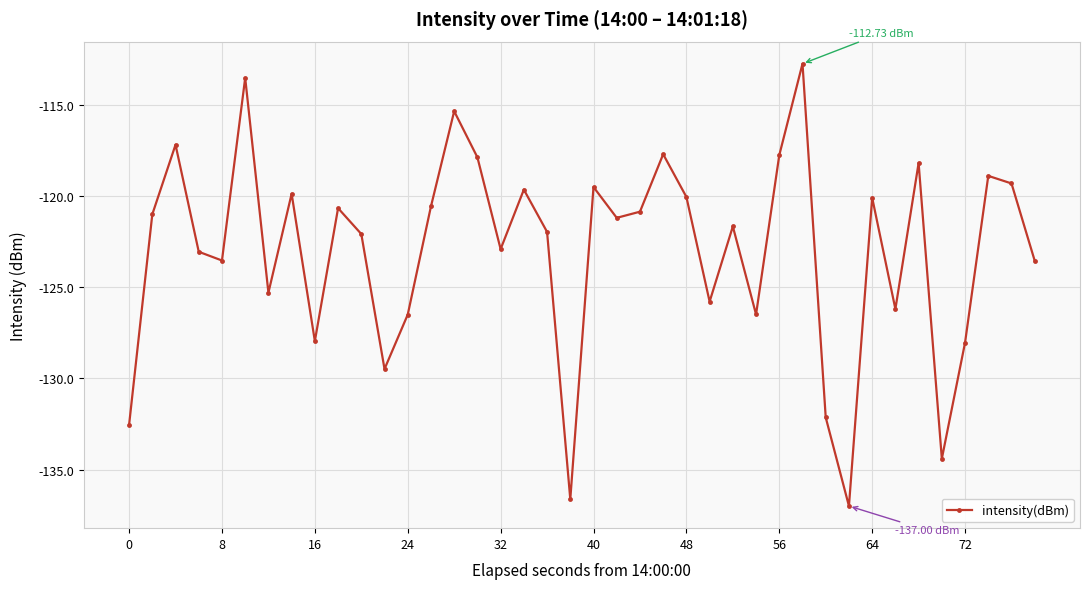

What is the average value?

-123.0